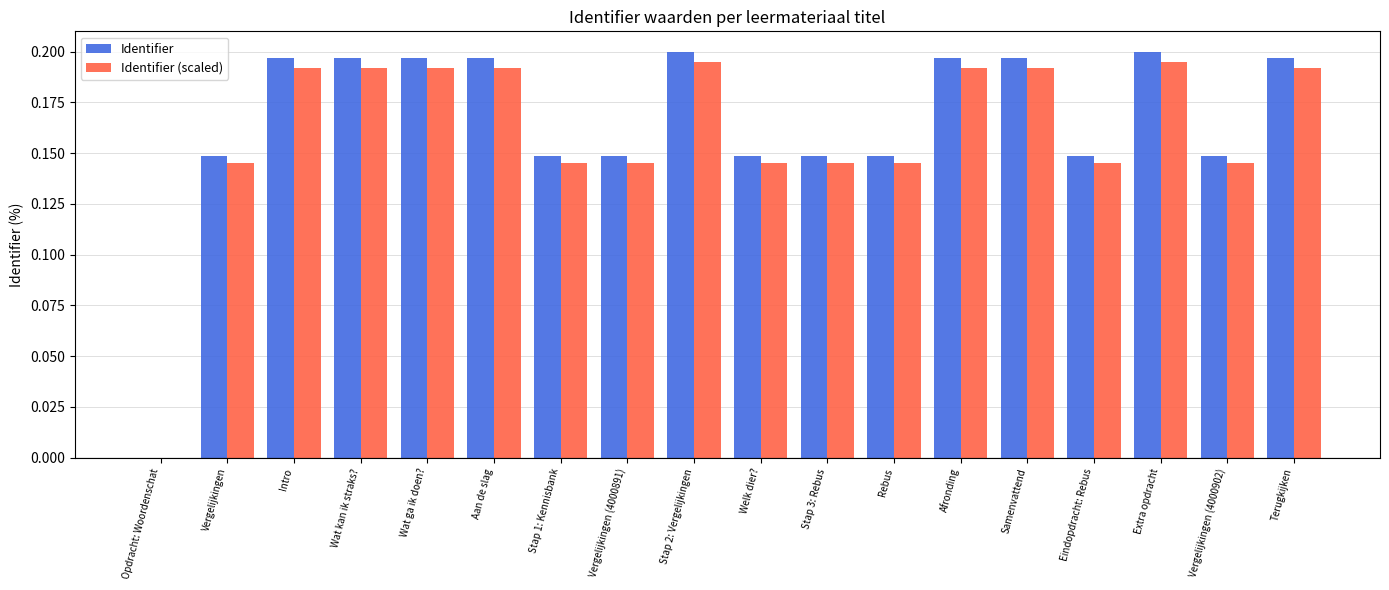

What is the sum of all Identifier (scaled) values?

2.9